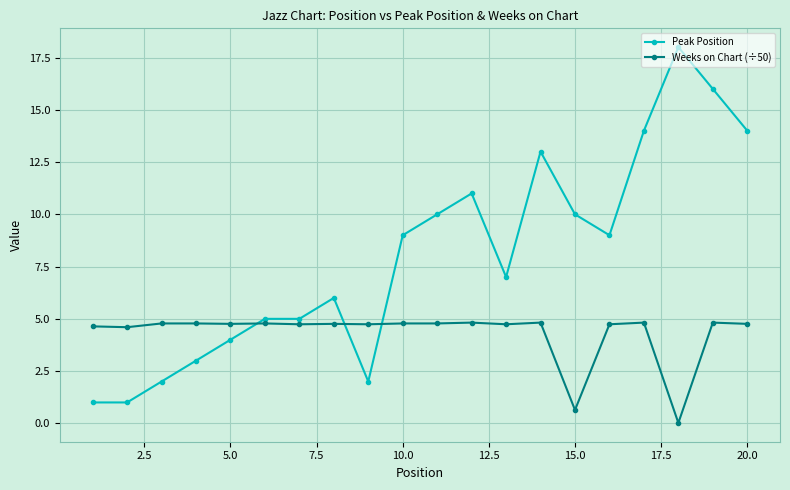

What is the value of the Peak Position point at the 5th from the left?

4.0